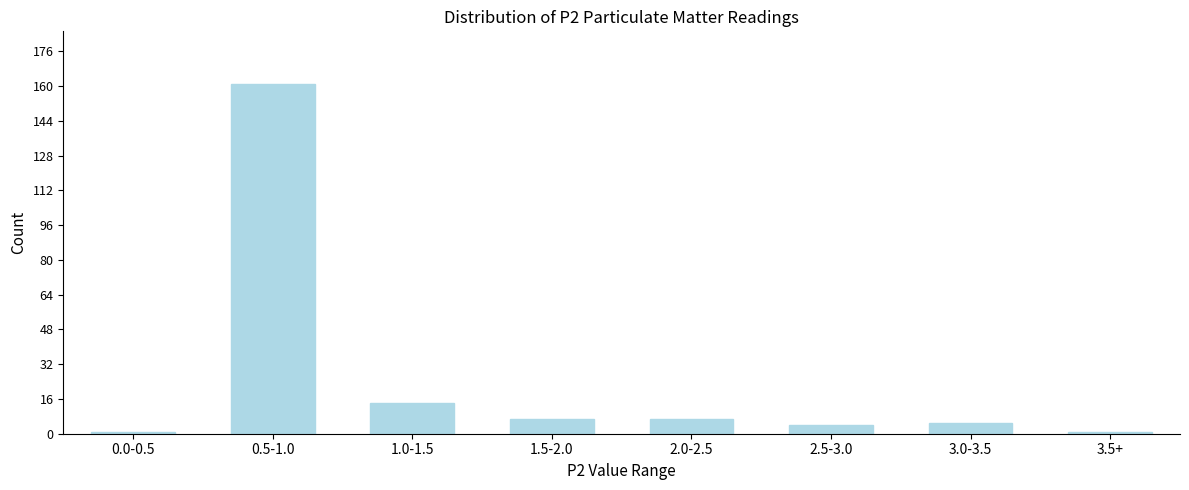

Reading left to right, extract all data points from this chart.

1	161	14	7	7	4	5	1